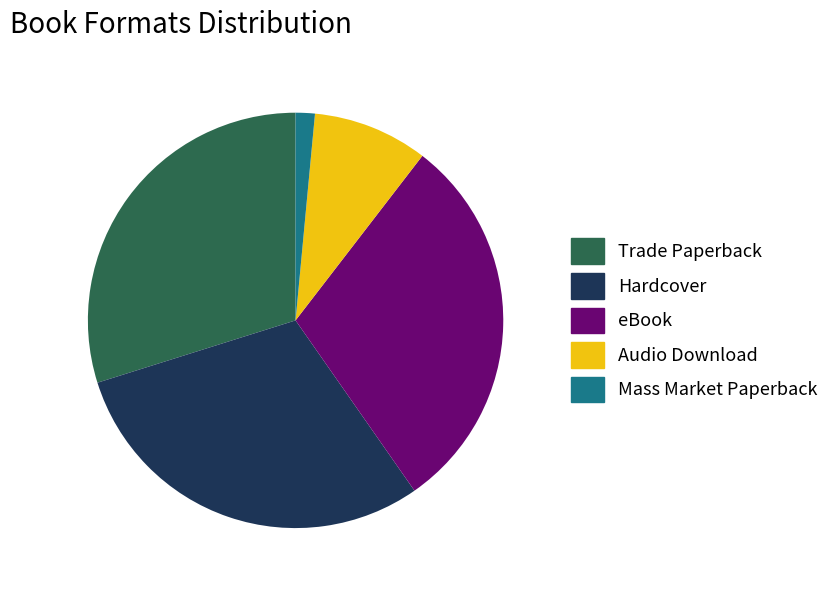

Approximately how many times larger is the value at Audio Download compared to Mass Market Paperback?

6.0